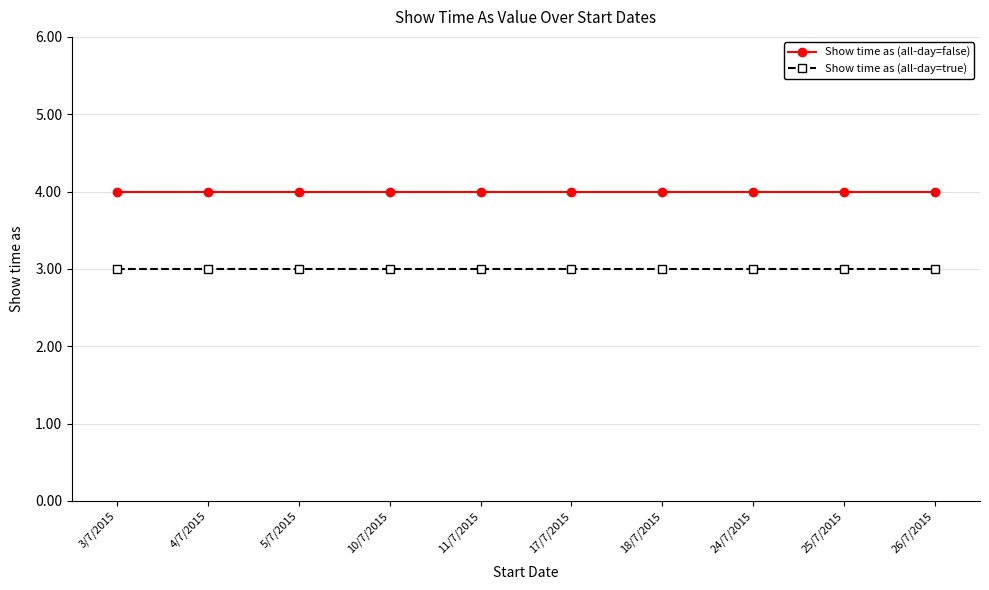

What is the smallest value displayed?

3